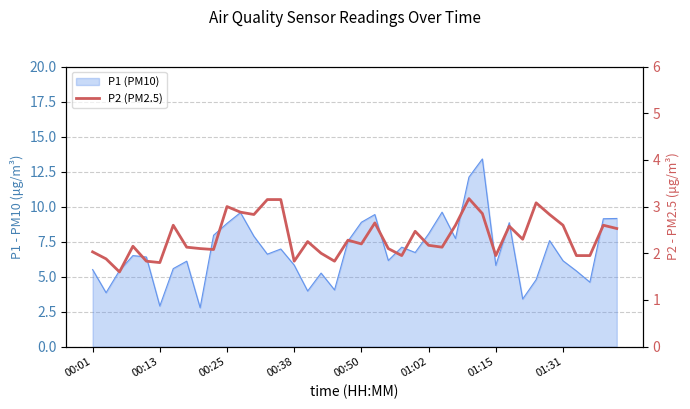

Does the chart have visible grid lines?

Yes